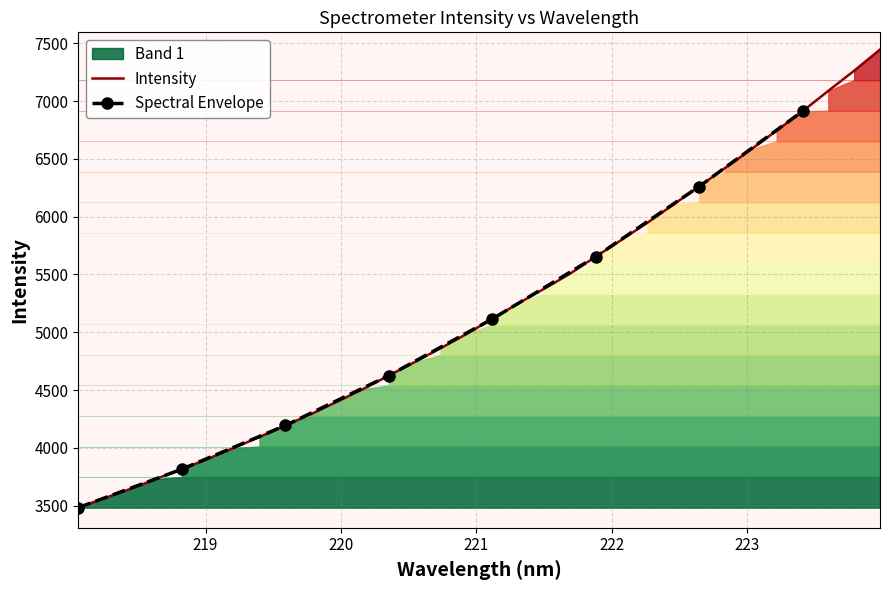

What is the lowest value of the Intensity series?

3482.3